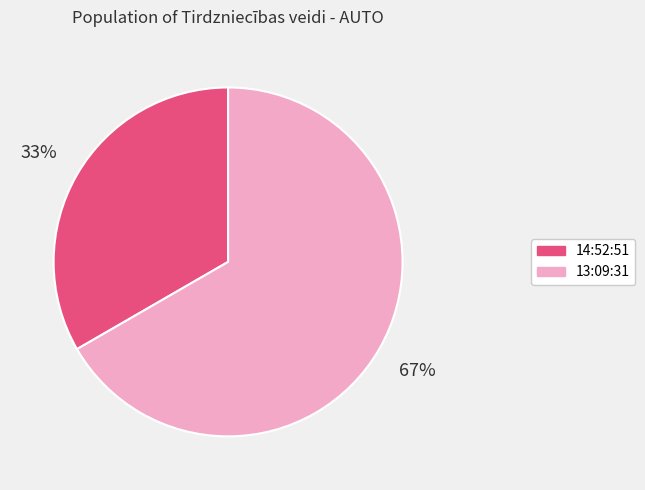

How many slices are in this pie chart?

2